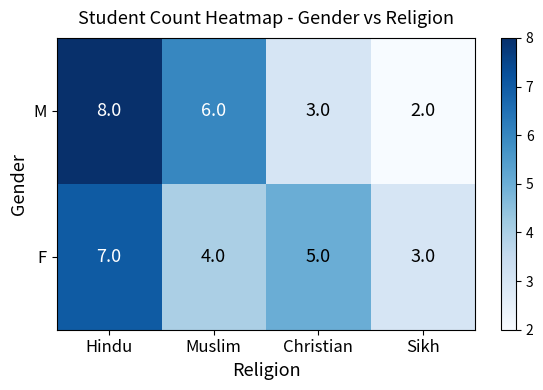

Where does the F series first go above 5?

Hindu